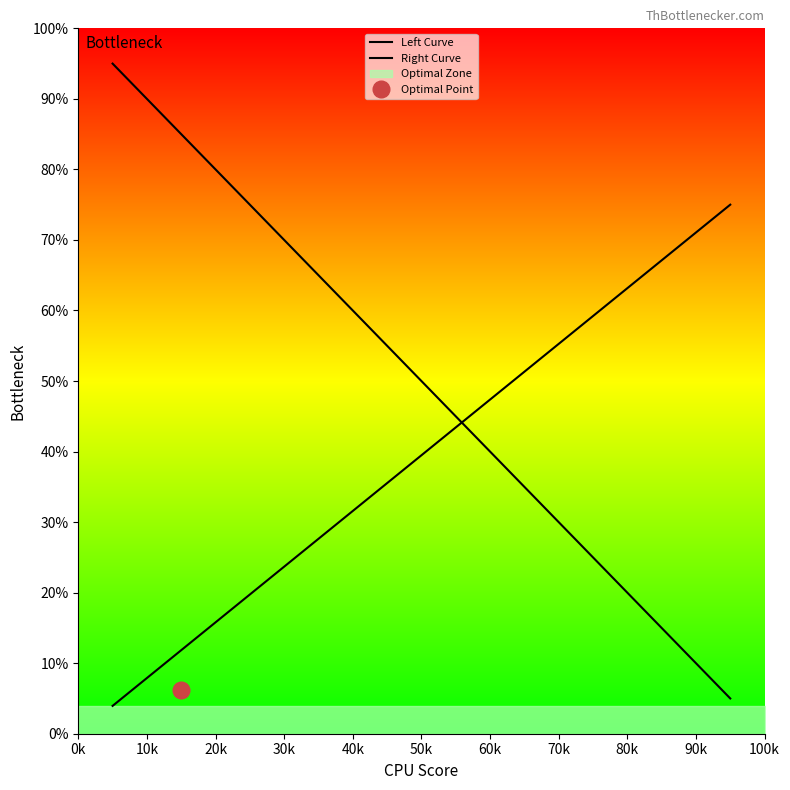

At how many categories does at least one series exceed 4?

19